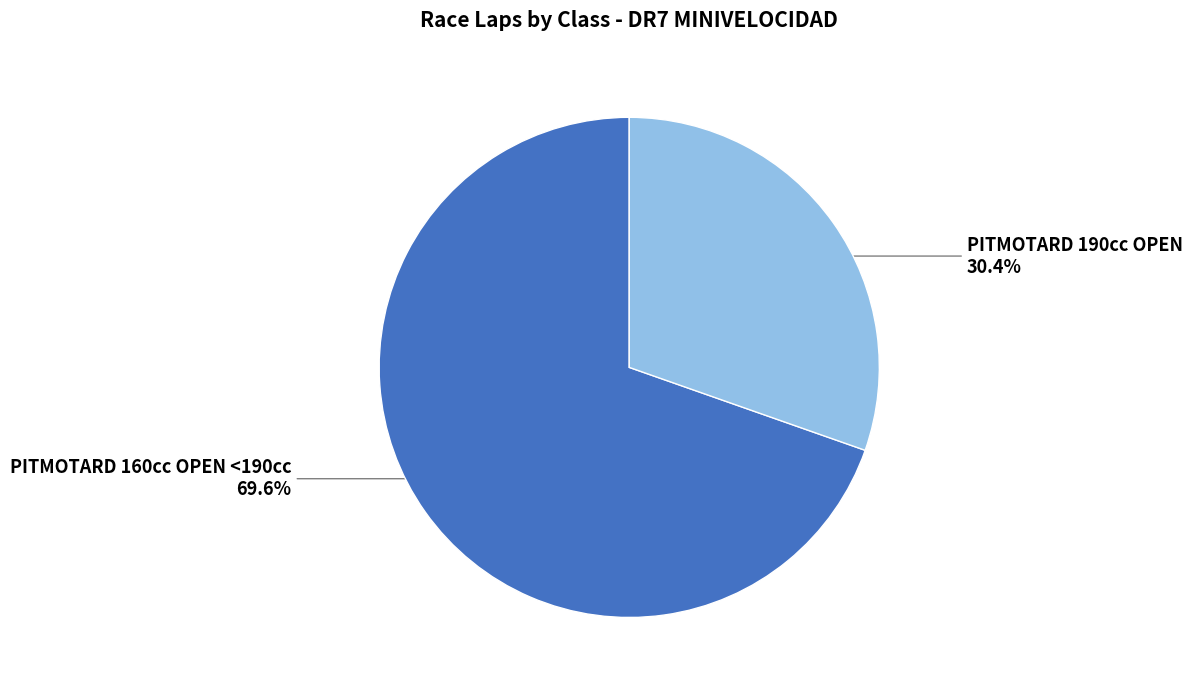

Is there a majority slice in this chart?

Yes